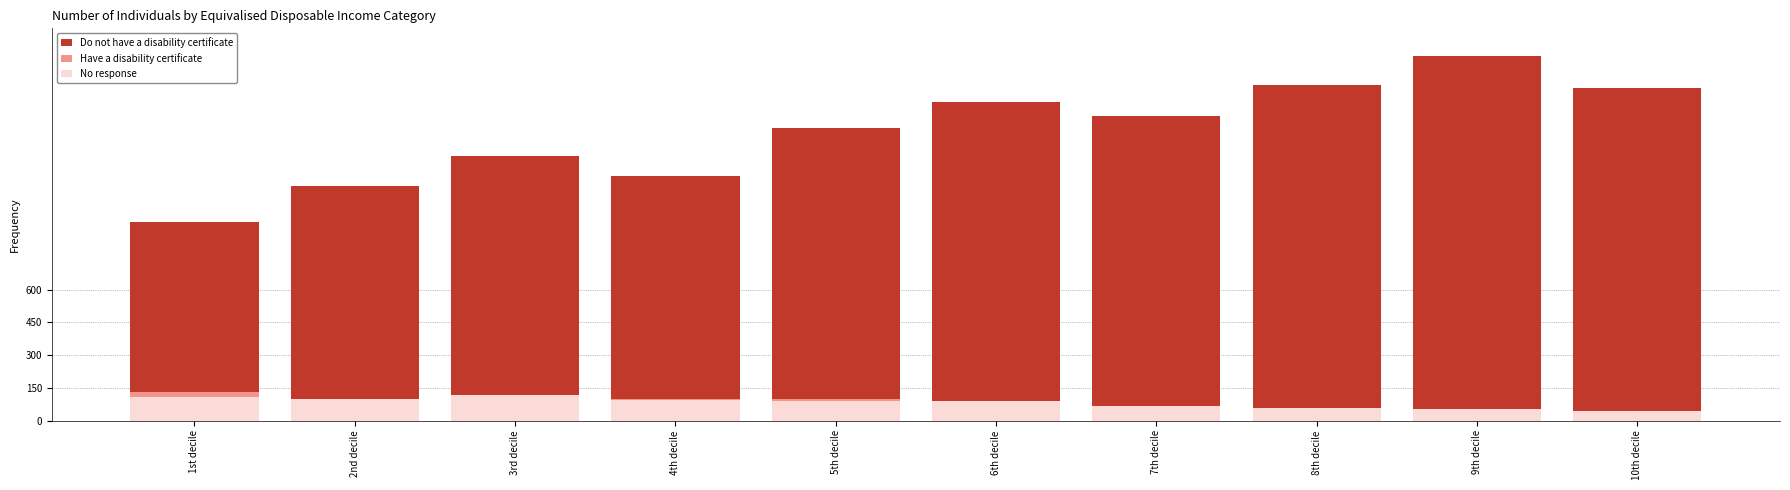

How many bars are there in total?

30